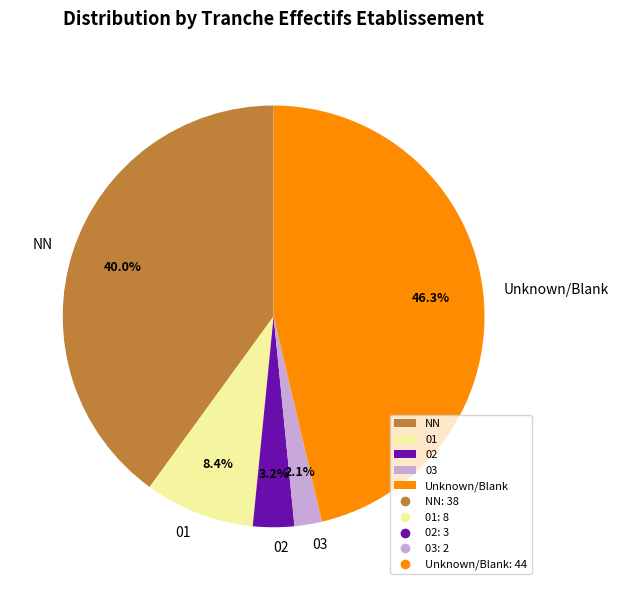

Which category has the smallest portion of the pie?

03